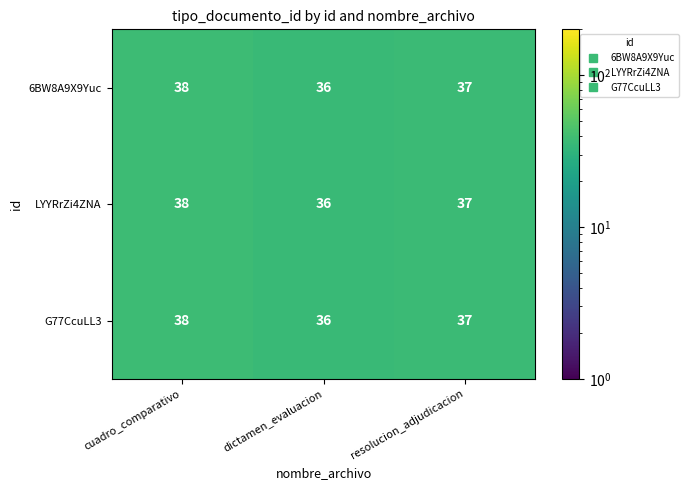

How many distinct data groups are displayed?

3